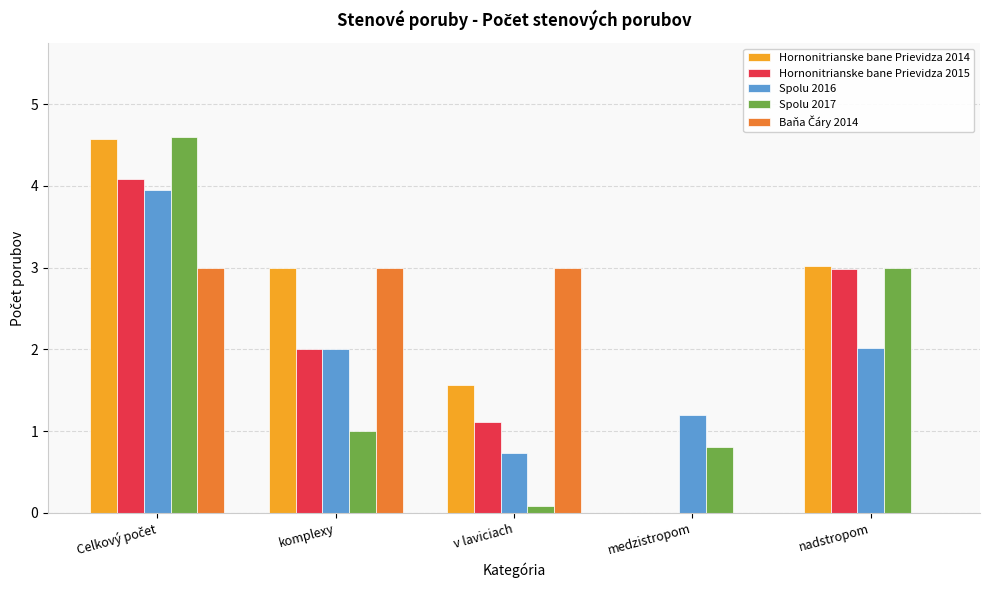

What is the sum of all Spolu 2017 values?

9.5